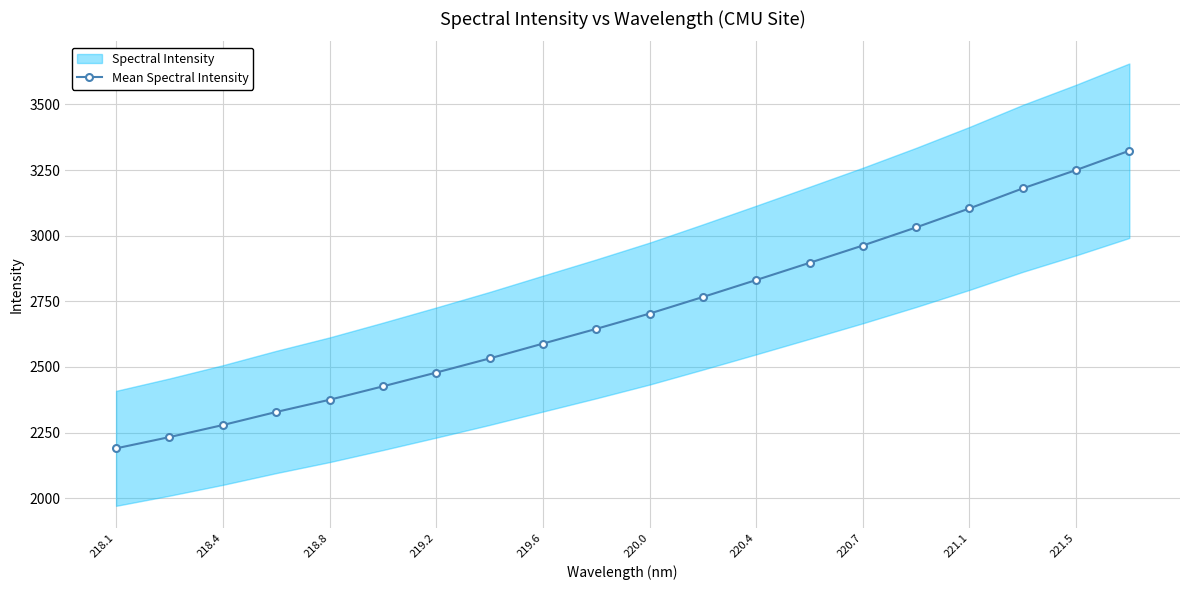

What is the highest value of the Mean Spectral Intensity series?

3323.5